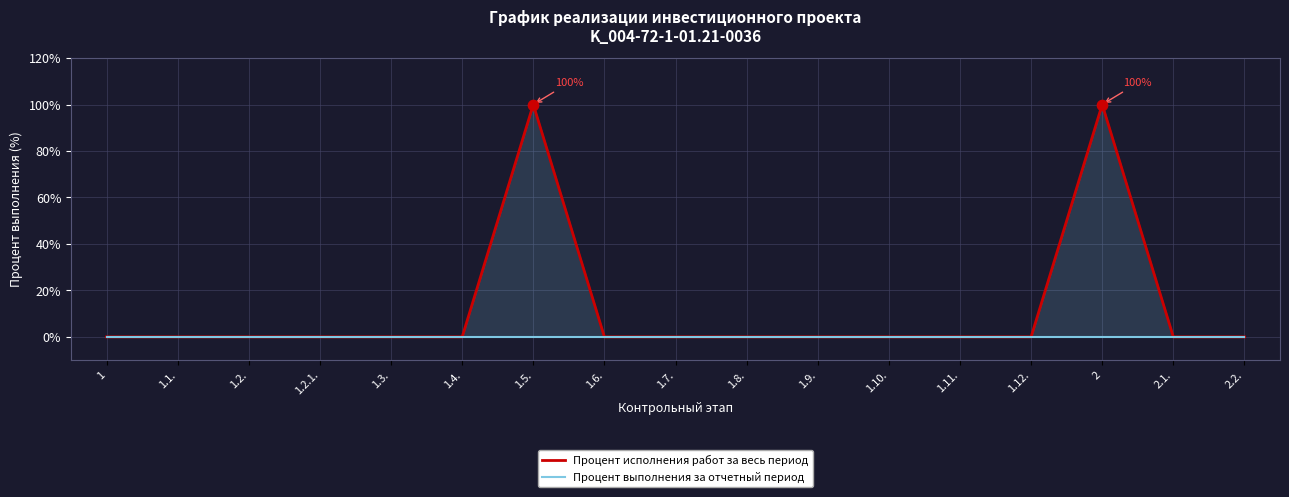

What are all the series names shown in the legend?

Процент исполнения работ за весь период, Процент выполнения за отчетный период